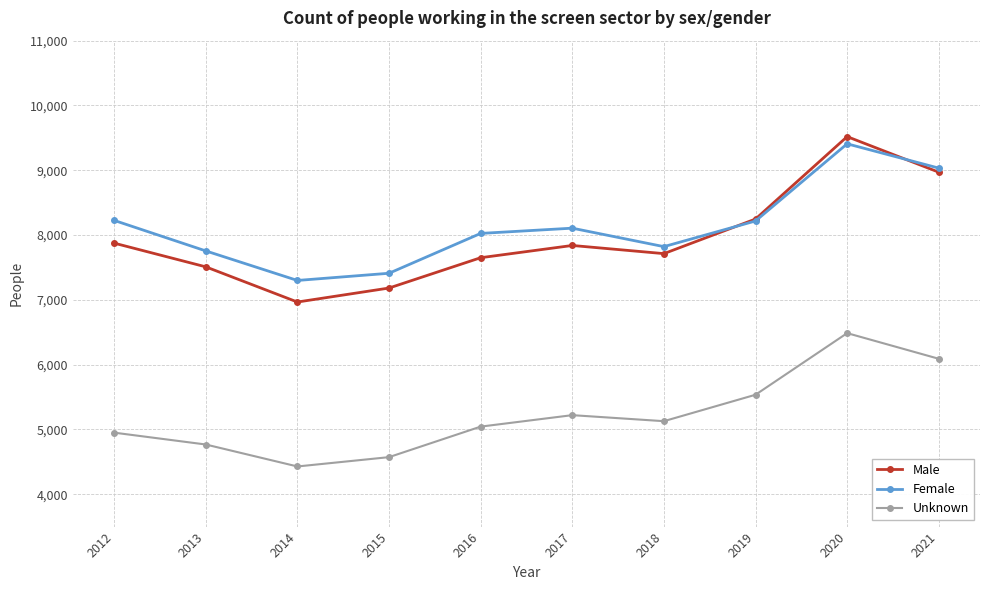

What is the value of the Unknown point at the 5th from the left?

5043